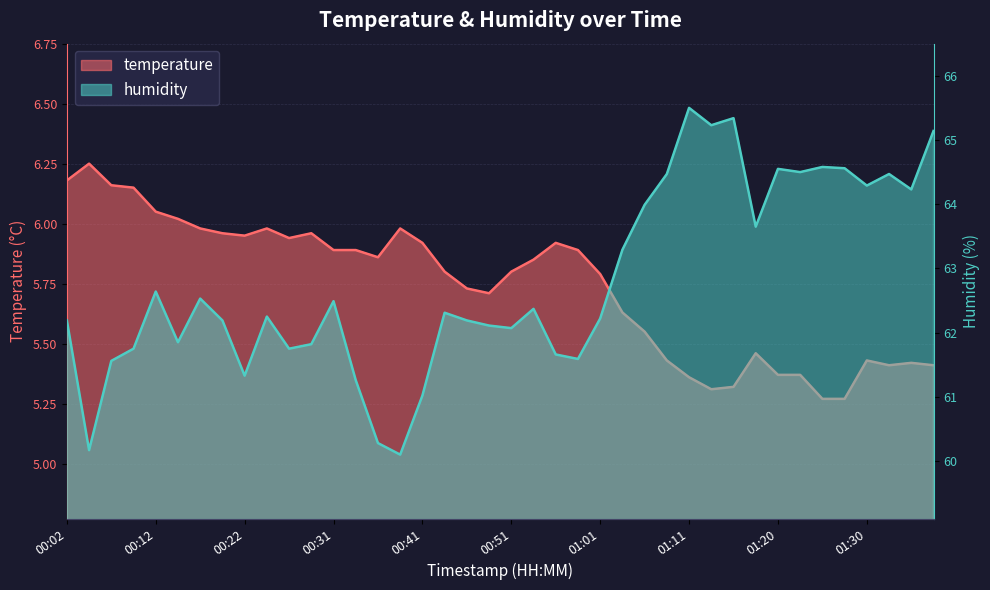

What is the total value across all series at 01:38?

70.5